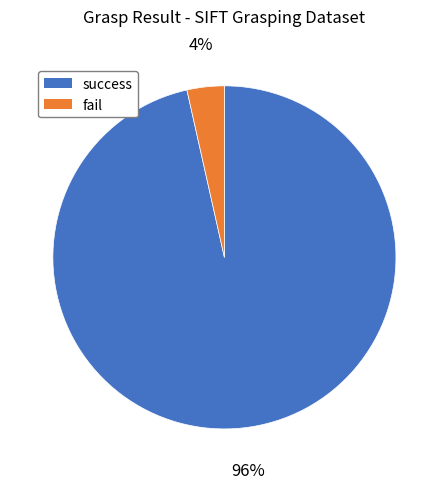

To the nearest percent, what is the combined percentage of success and fail?

100%